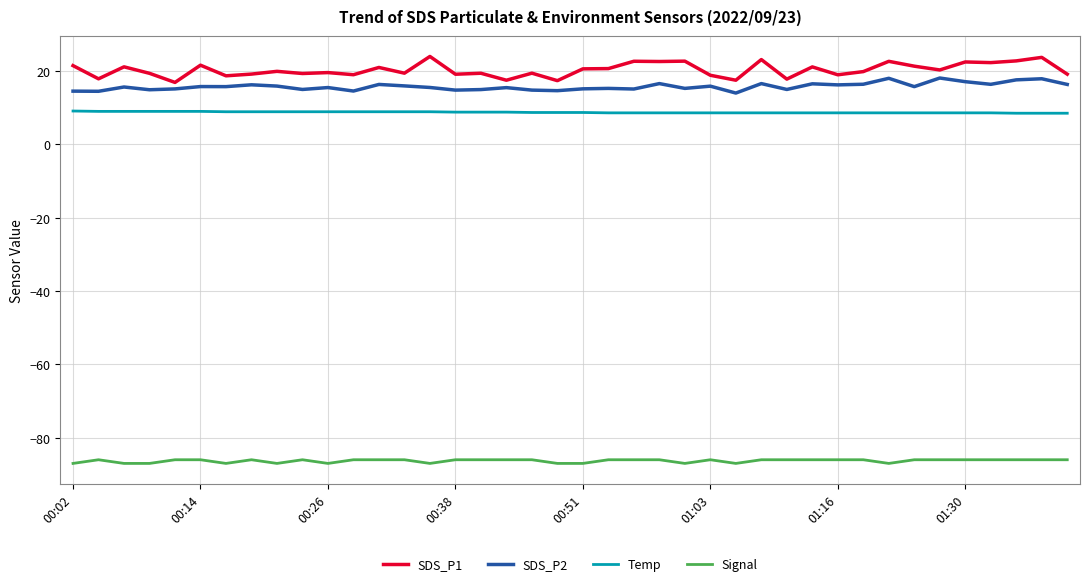

What is the maximum value shown in the chart?

24.0